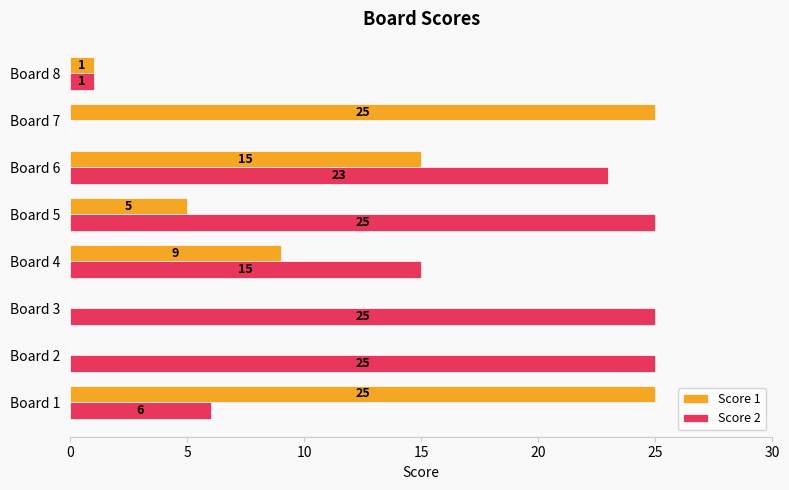

What is the sum of all Score 1 values?

80